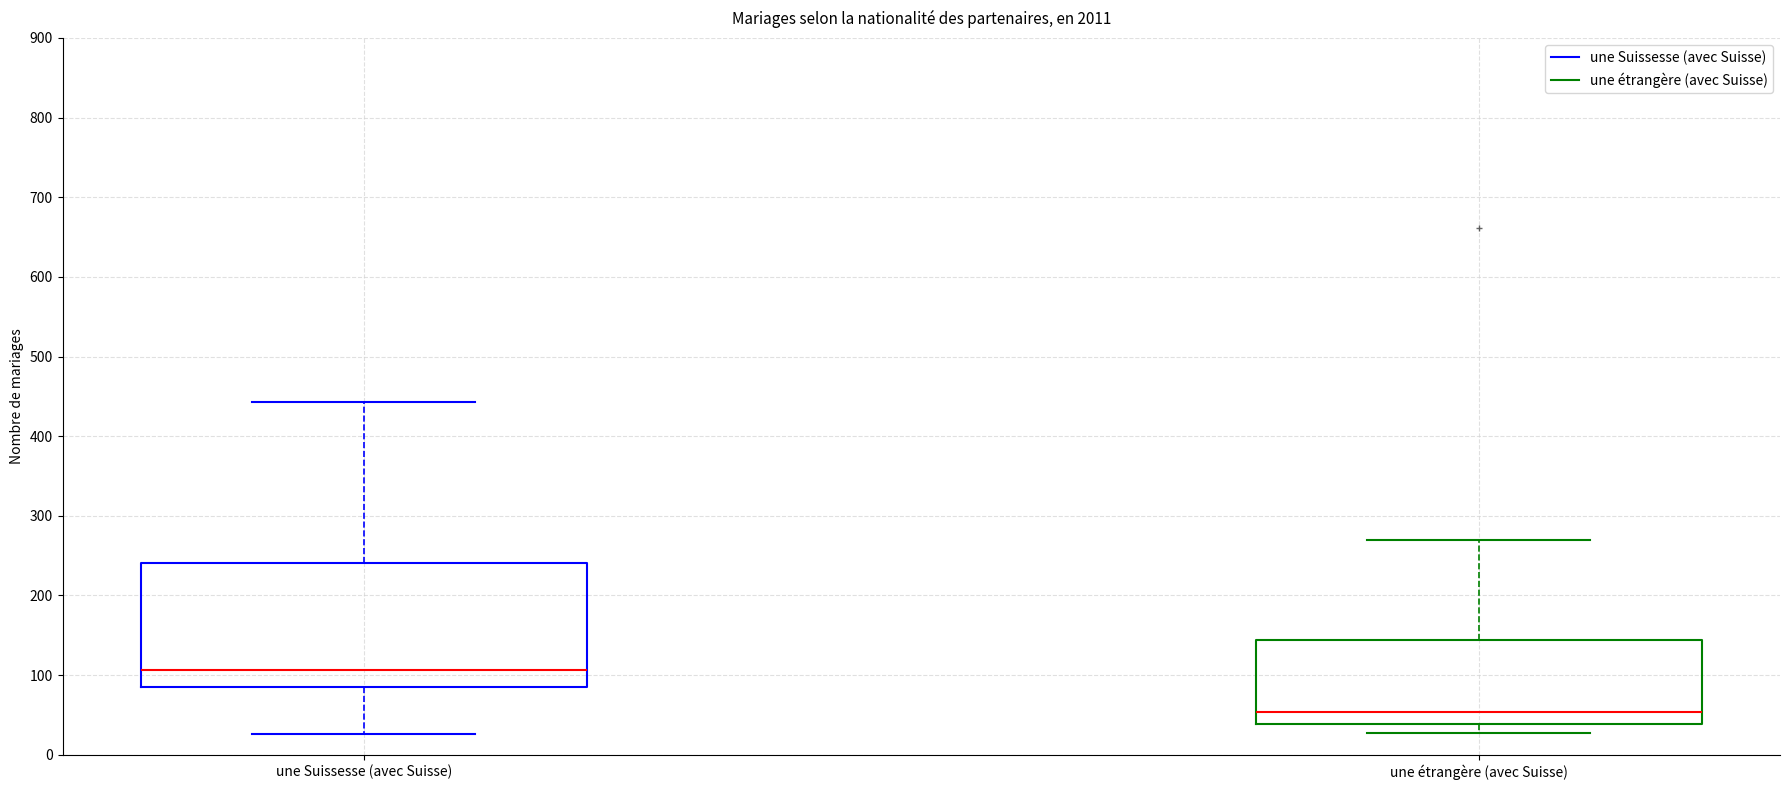

Reading left to right, transcribe this box plot: for each box, give where its median line is, the range the box spans, and where its two whiskers end, as read against the y-axis. The values are not printed on the chart, so give them approximately, as read against the axis.

une Suissesse (avec Suisse): median 110, box 80 to 240, whiskers 30 to 440
une étrangère (avec Suisse): median 50, box 40 to 140, whiskers 30 to 270